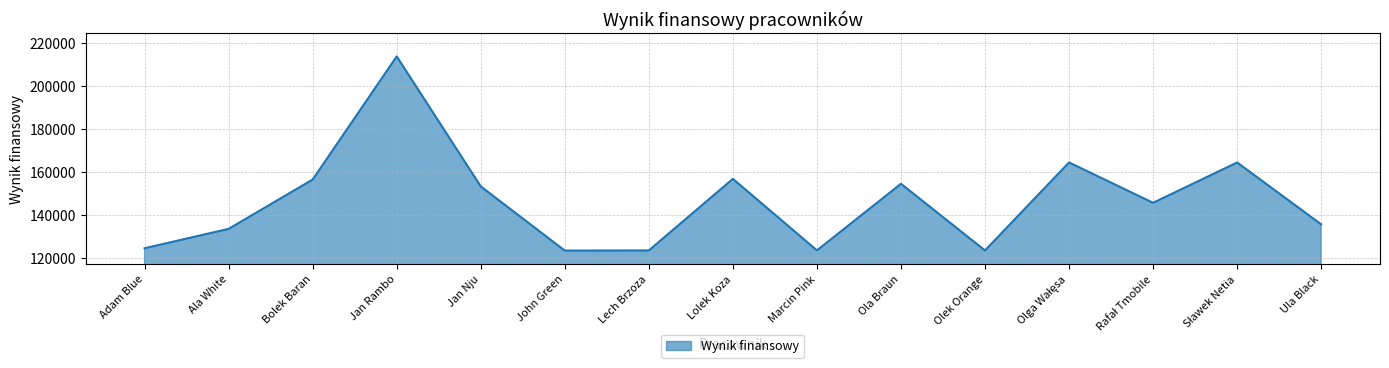

What is the minimum value shown in the chart?

123455